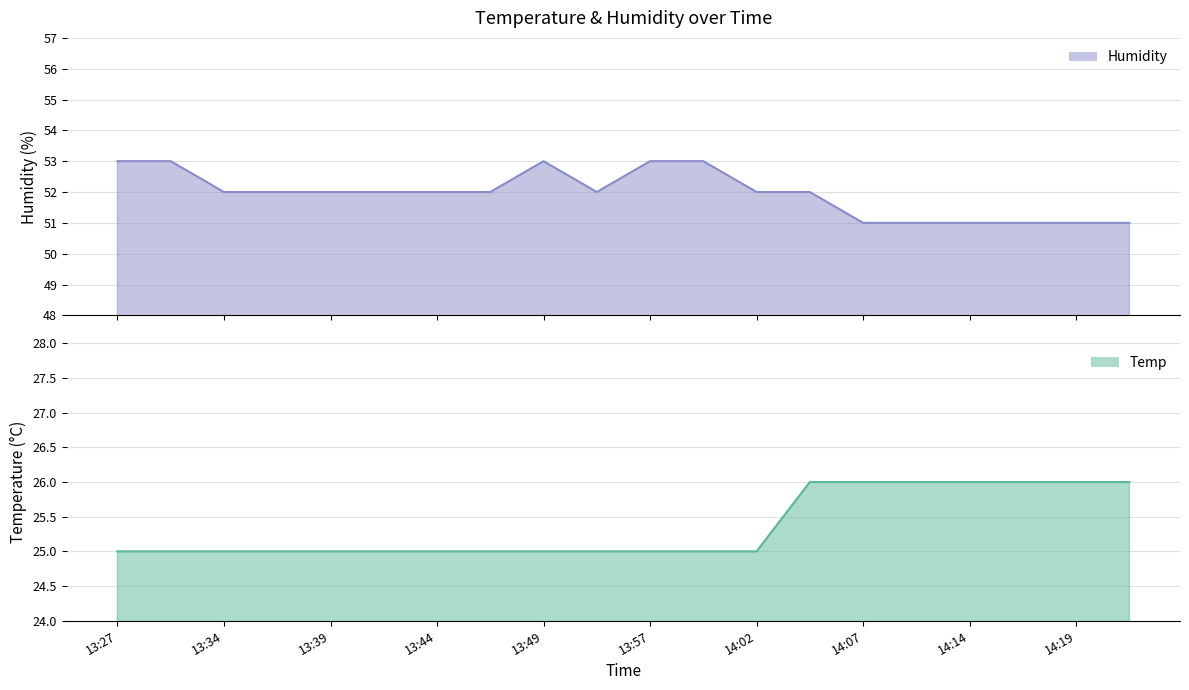

What is the difference between the maximum and minimum values in the Humidity series?

2